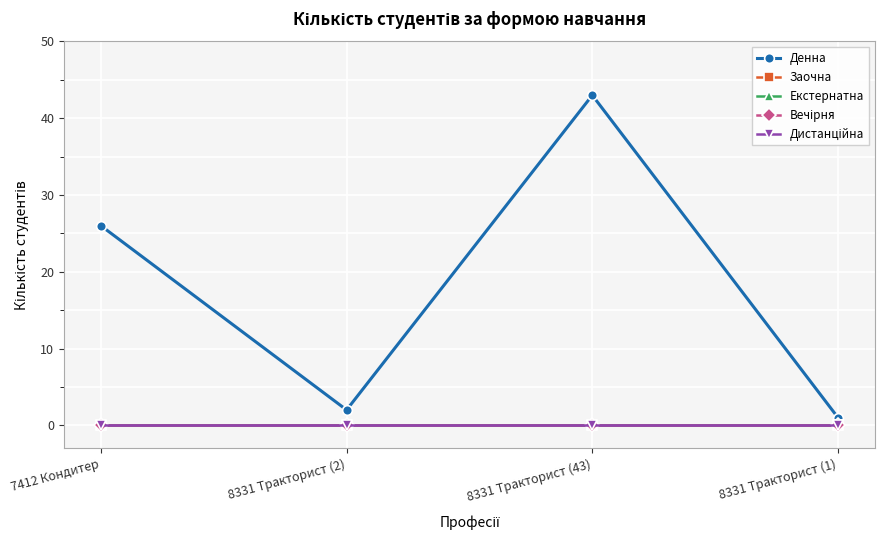

At how many categories does at least one series exceed 1?

3